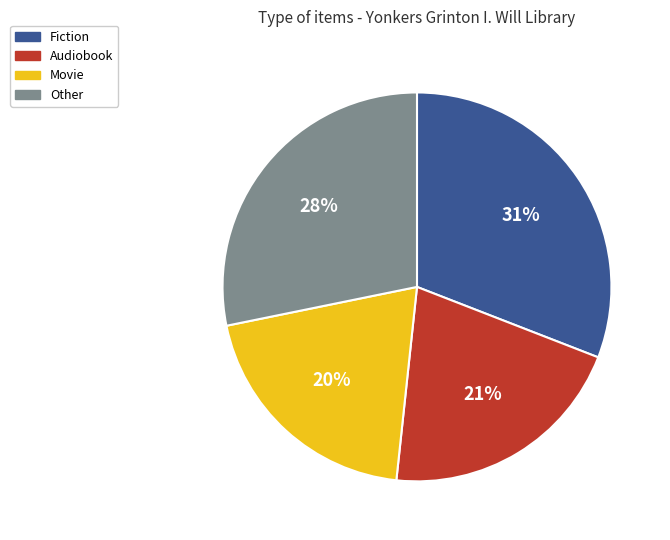

Count the number of slices in the pie.

4